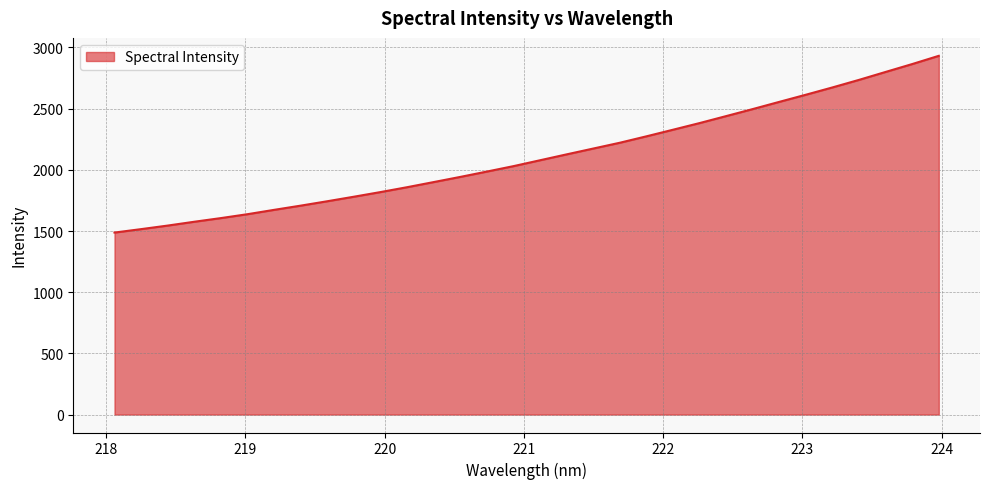

What is the greatest value displayed?

2931.7